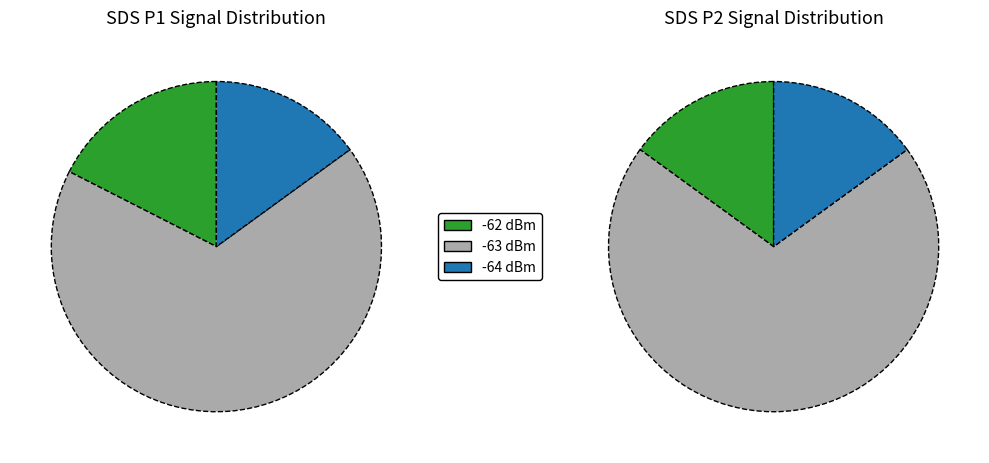

Which series has the largest range (max minus min)?

SDS_P1